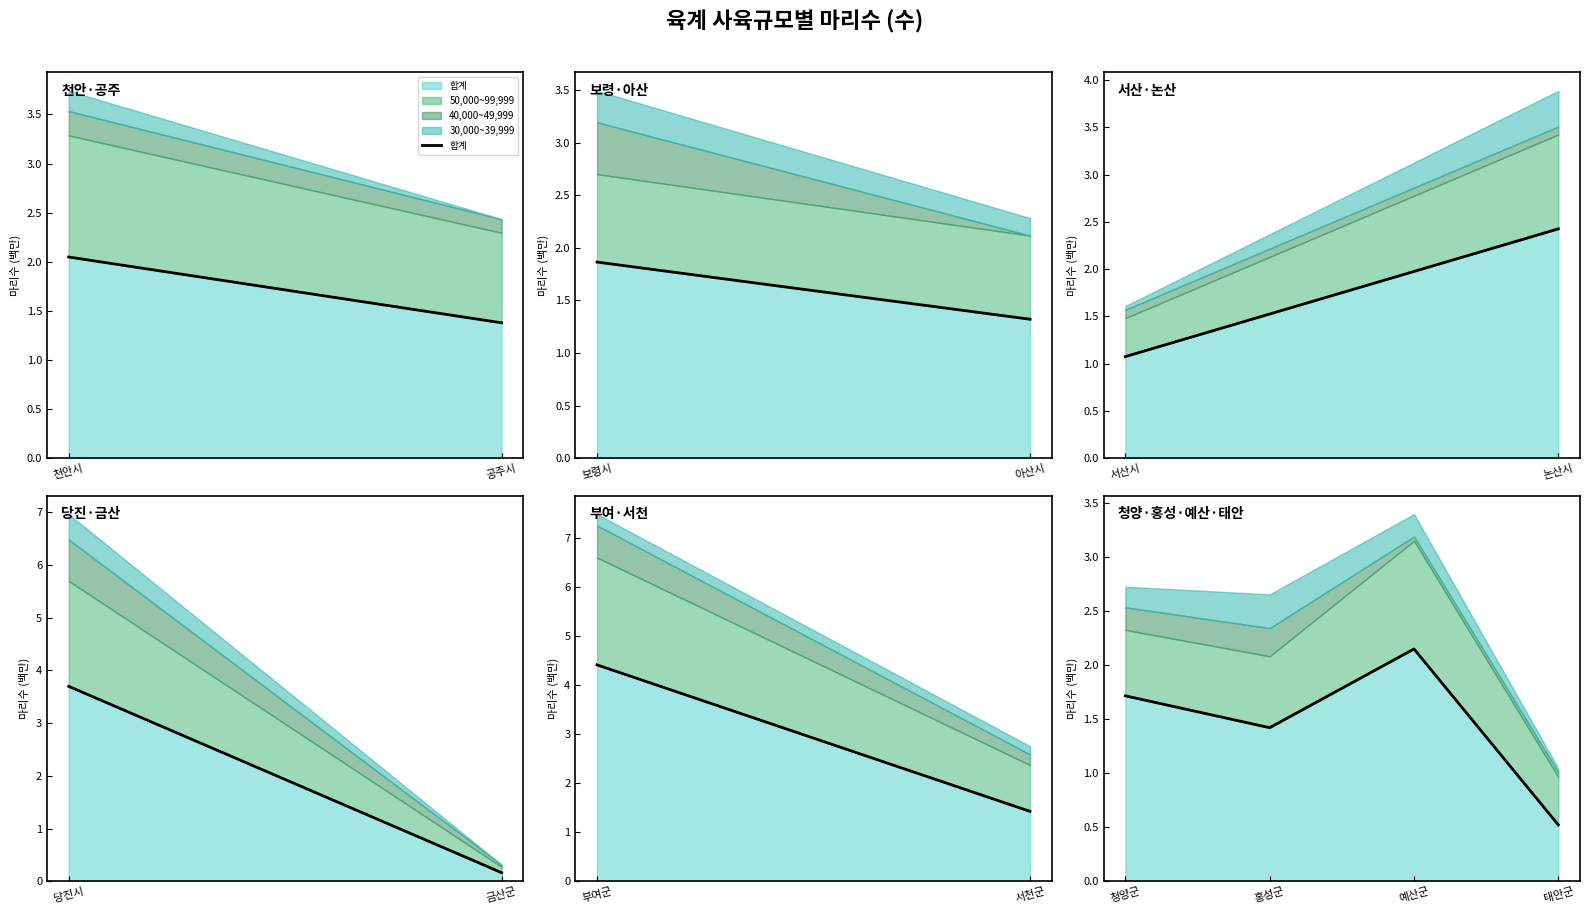

What is the label of the 3rd point from the right?

홍성군